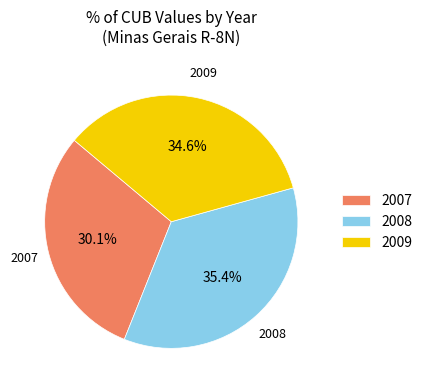

Is 2009 the majority of the pie?

No